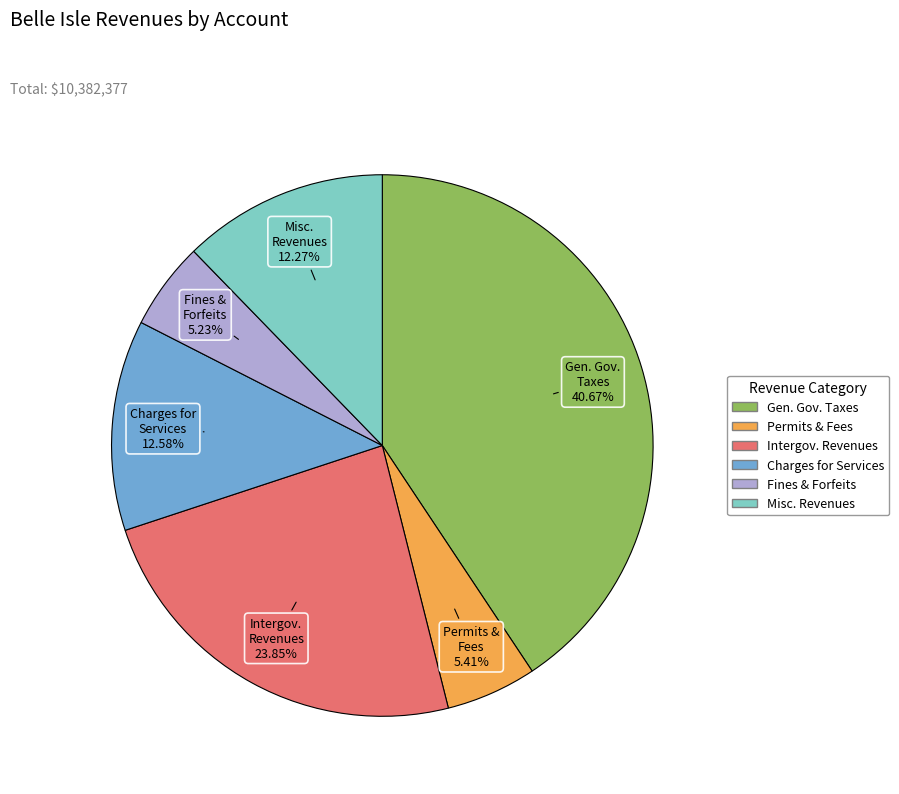

Count the number of slices in the pie.

6